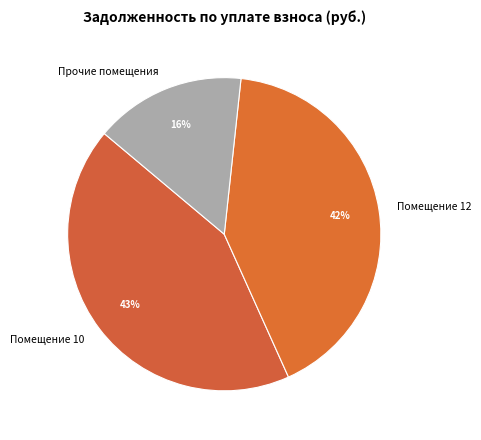

To the nearest percent, what percentage of the pie is Прочие помещения?

16%